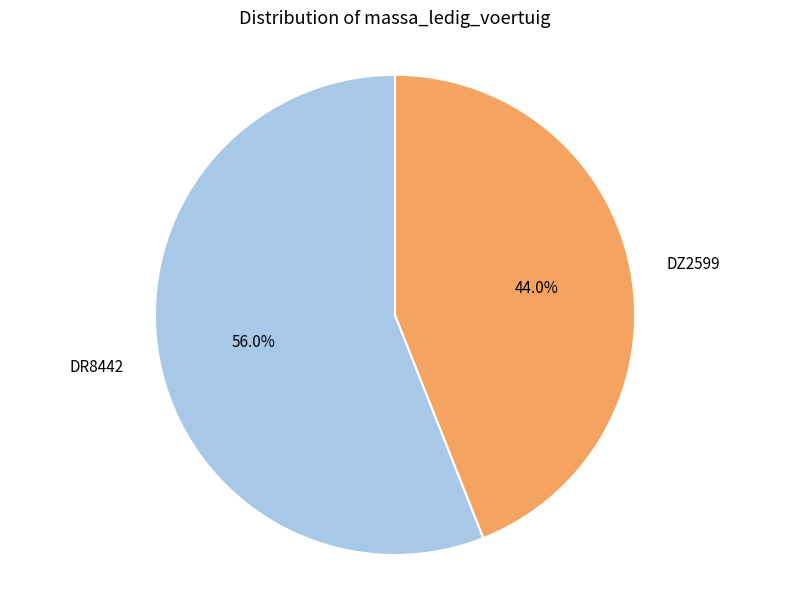

True or false: DZ2599 accounts for 54% of the total.

False